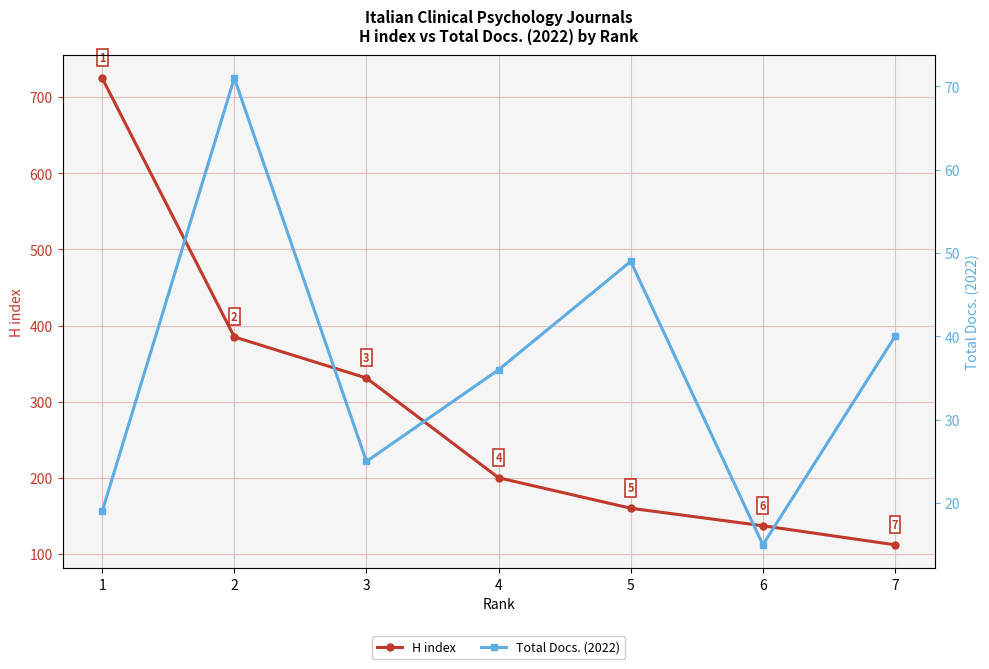

Which label corresponds to the largest value in the chart?

1